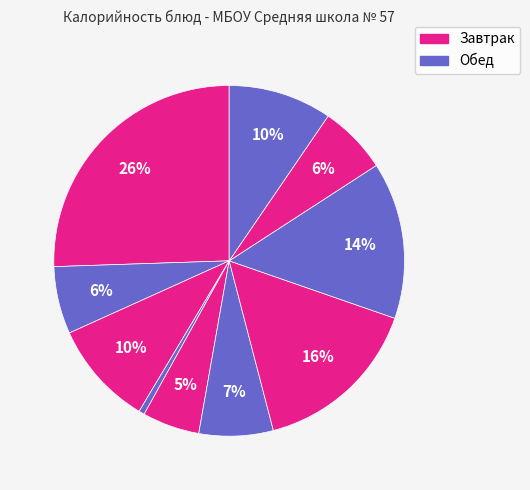

Is there any slice that represents more than half of the pie?

No